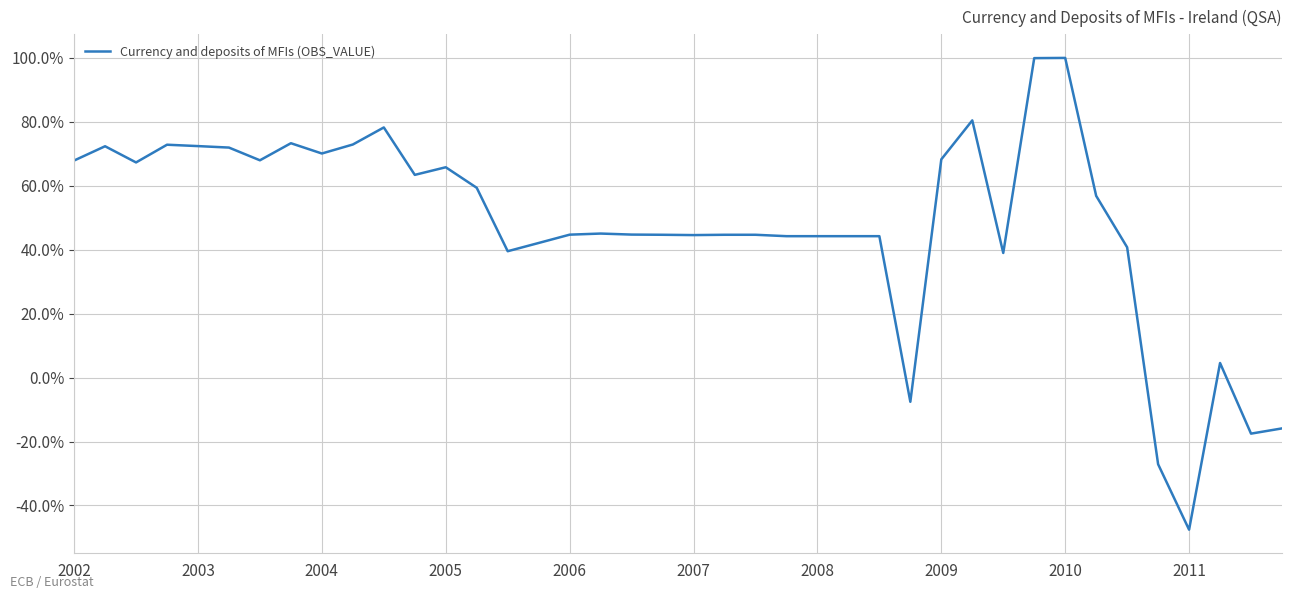

What is the minimum value shown in the chart?

-47.6